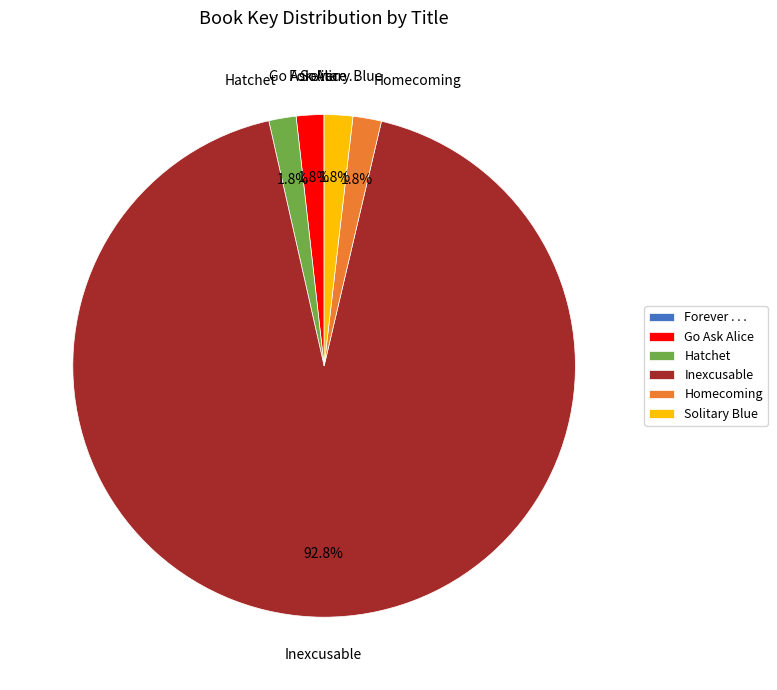

Is Solitary Blue the majority of the pie?

No